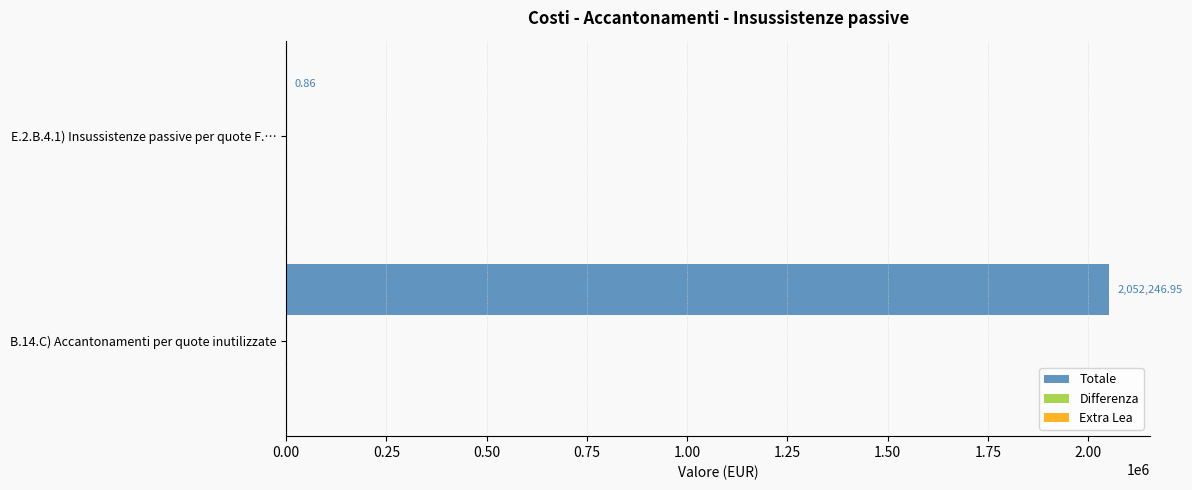

What is the change in value from B.14.C) Accantonamenti per quote inutilizzate to E.2.B.4.1) Insussistenze passive per quote F.…?

-2052246.1